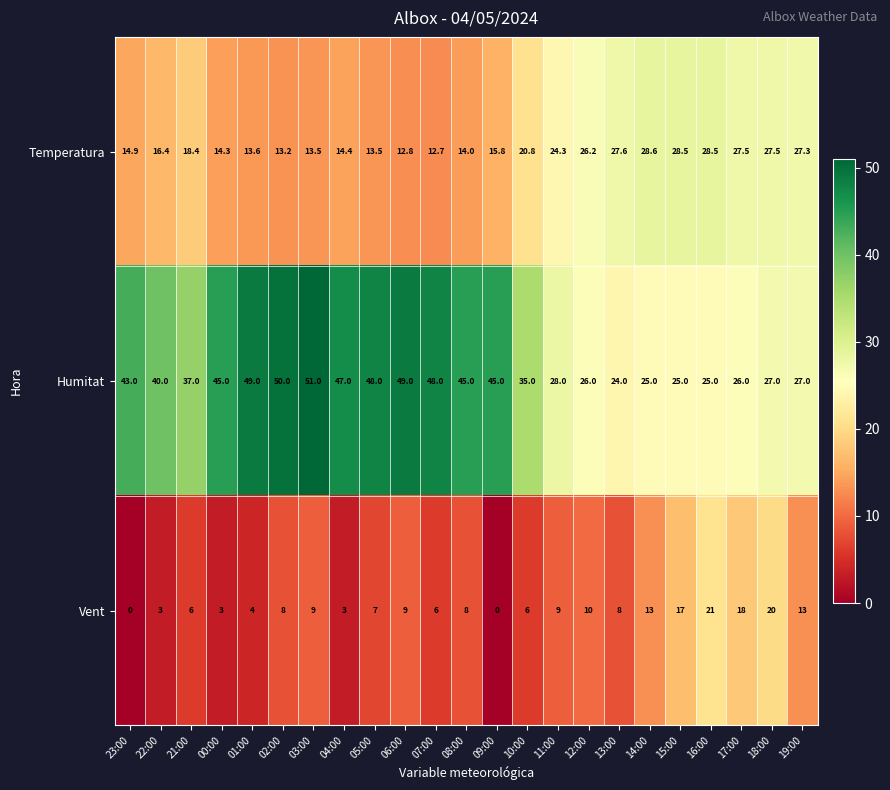

What is the total value across all series at 12:00?

62.2